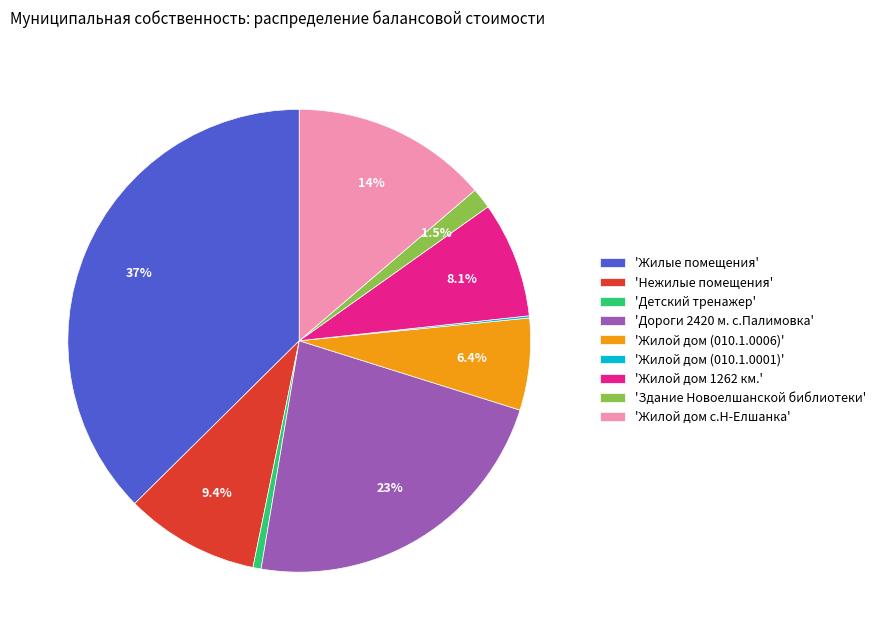

Does any single category account for the majority?

No